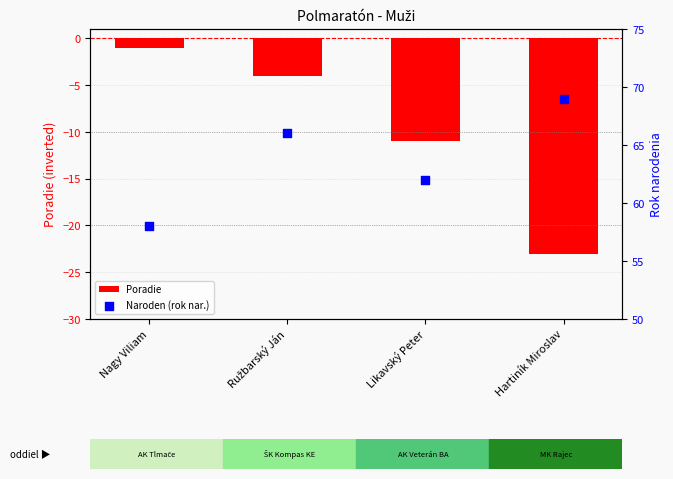

What is the total value across all series at Likavský Peter?

51